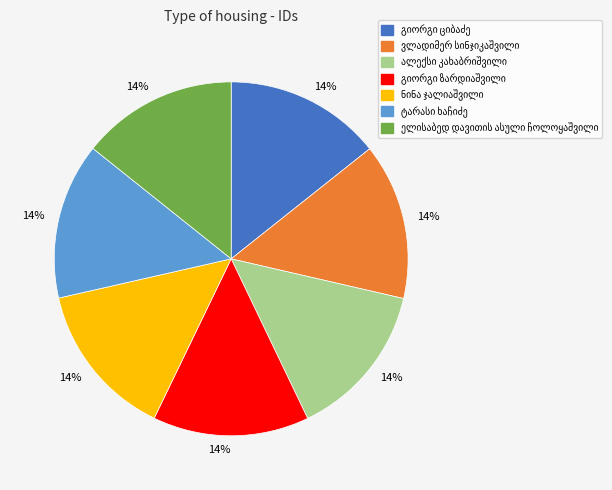

Is there any slice that represents more than half of the pie?

No